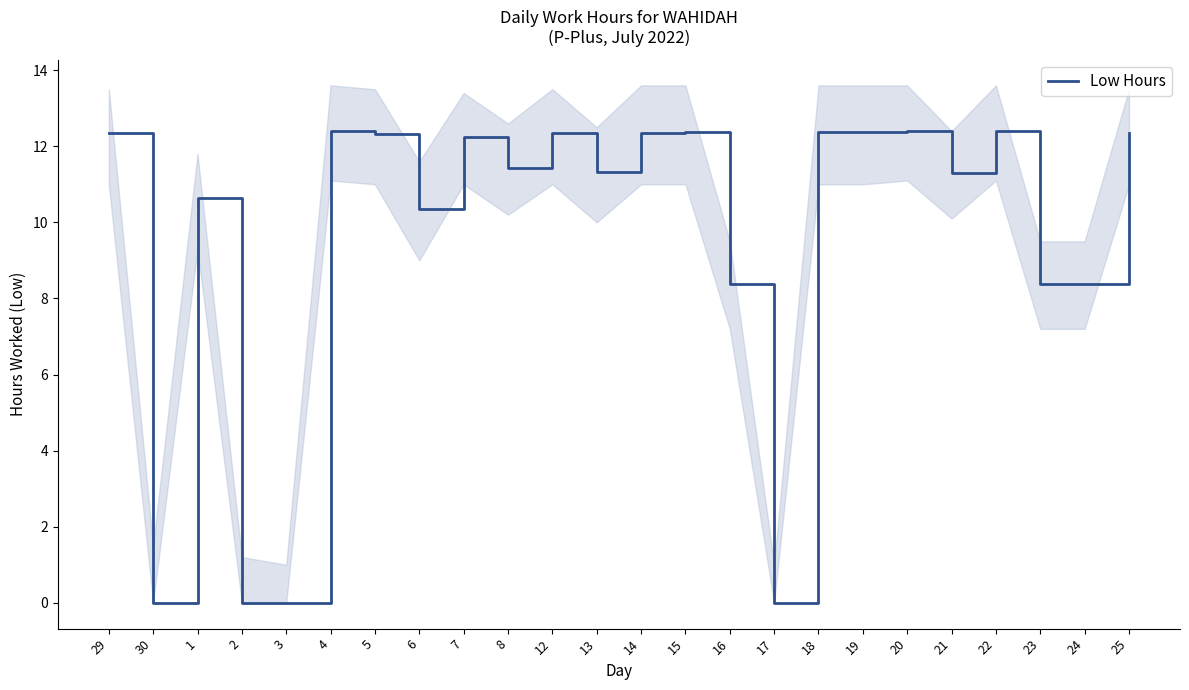

List the labels in order of value, largest first.

4, 20, 22, 18, 15, 19, 14, 25, 29, 12, 5, 7, 8, 13, 21, 1, 6, 16, 23, 24, 30, 2, 3, 17